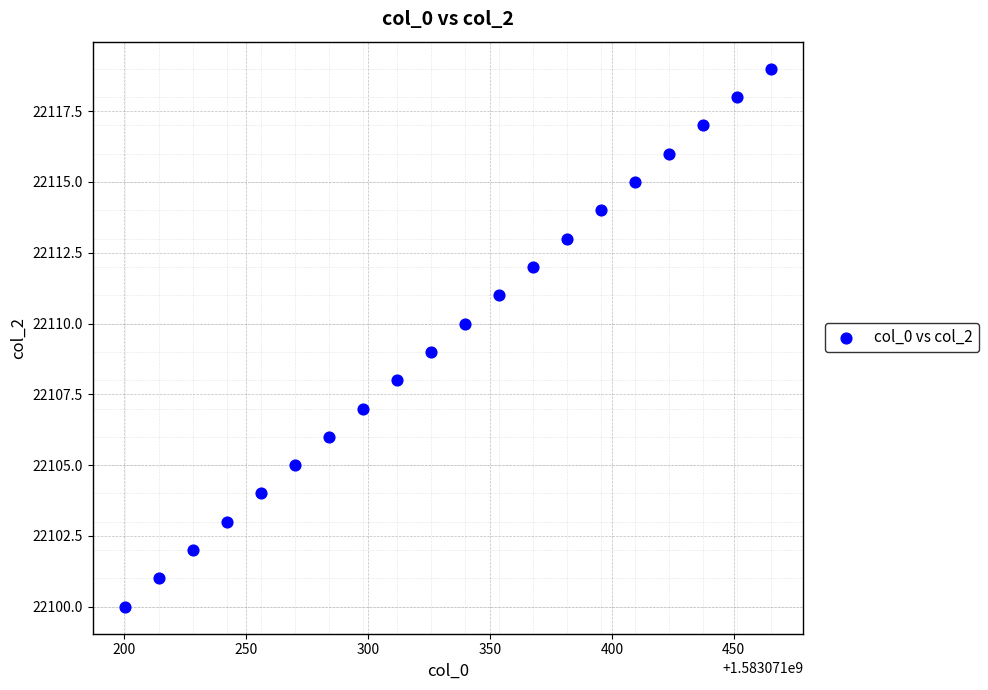

What is the range of Y values (max minus min)?

19